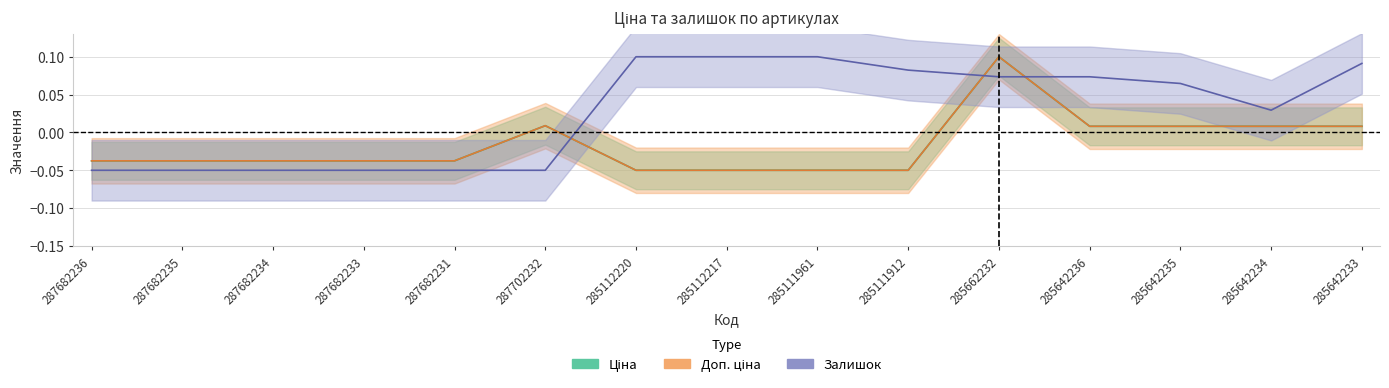

What are all the series names shown in the legend?

Ціна, Доп. ціна, Залишок